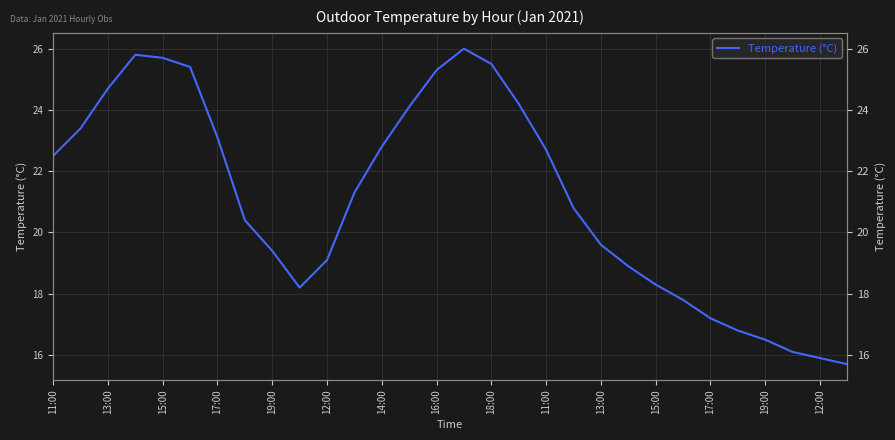

What is the minimum value shown in the chart?

15.7